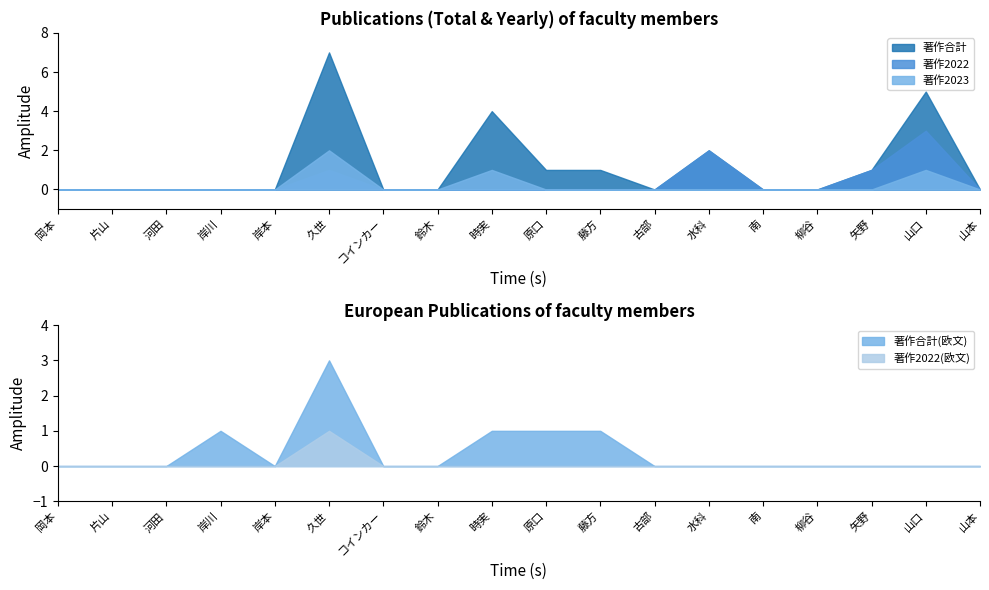

What is the greatest value displayed?

7